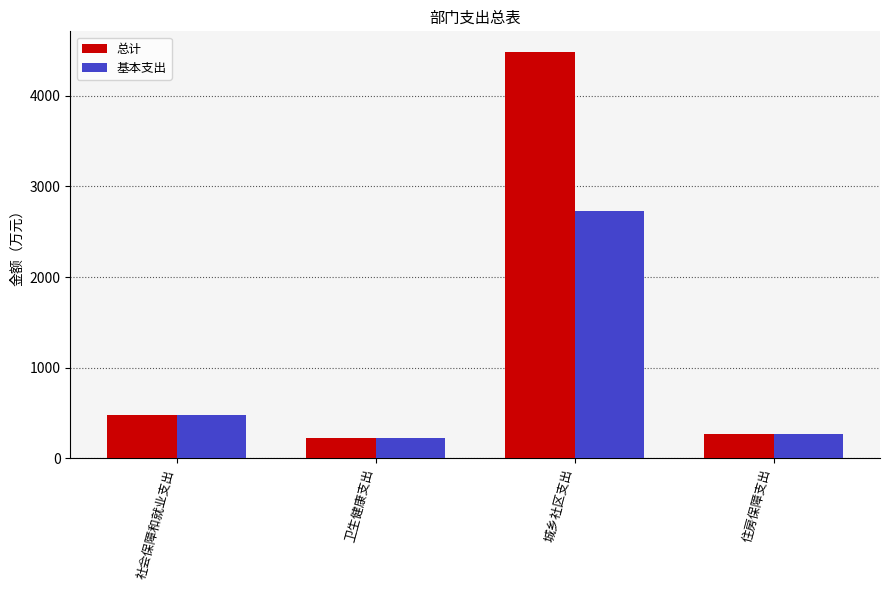

How many groups of bars are there?

4